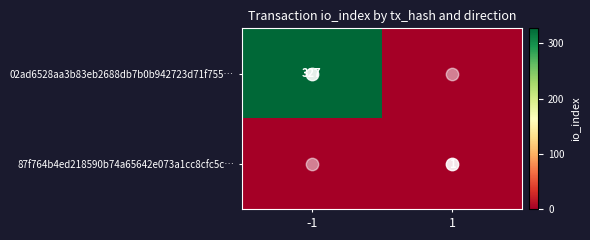

At -1, list the series in order from largest to smallest.

02ad6528aa3b83eb2688db7b0b942723d71f755…, 87f764b4ed218590b74a65642e073a1cc8cfc5c…